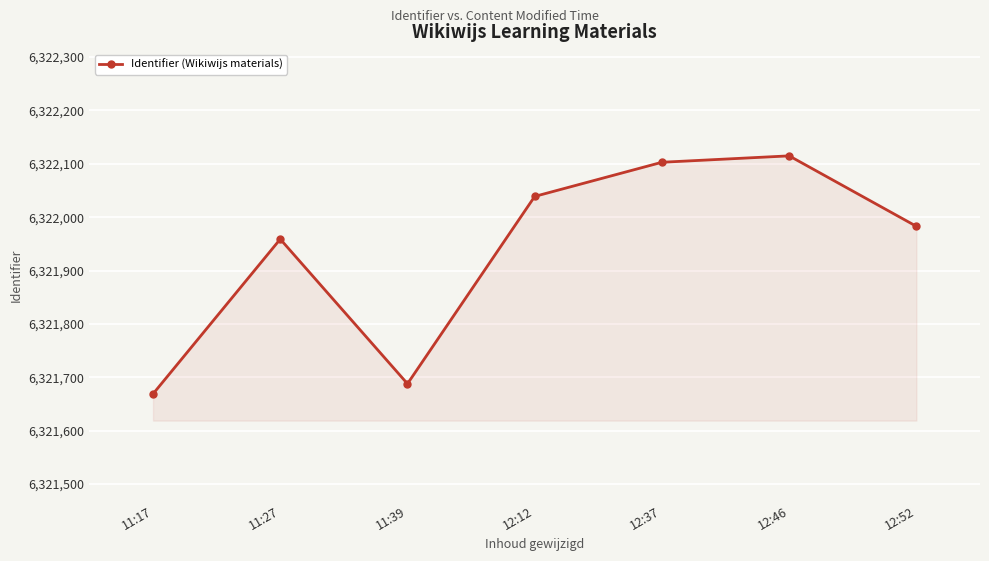

How many points are higher than both their immediate neighbors (excluding endpoints)?

2